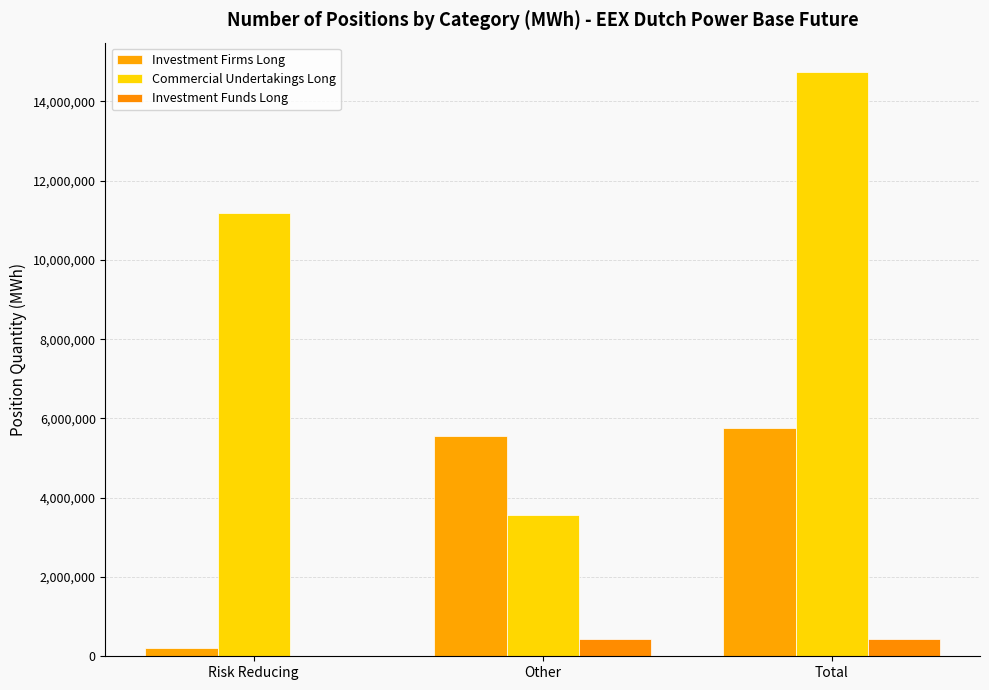

What is the maximum value for Investment Firms Long?

5771387